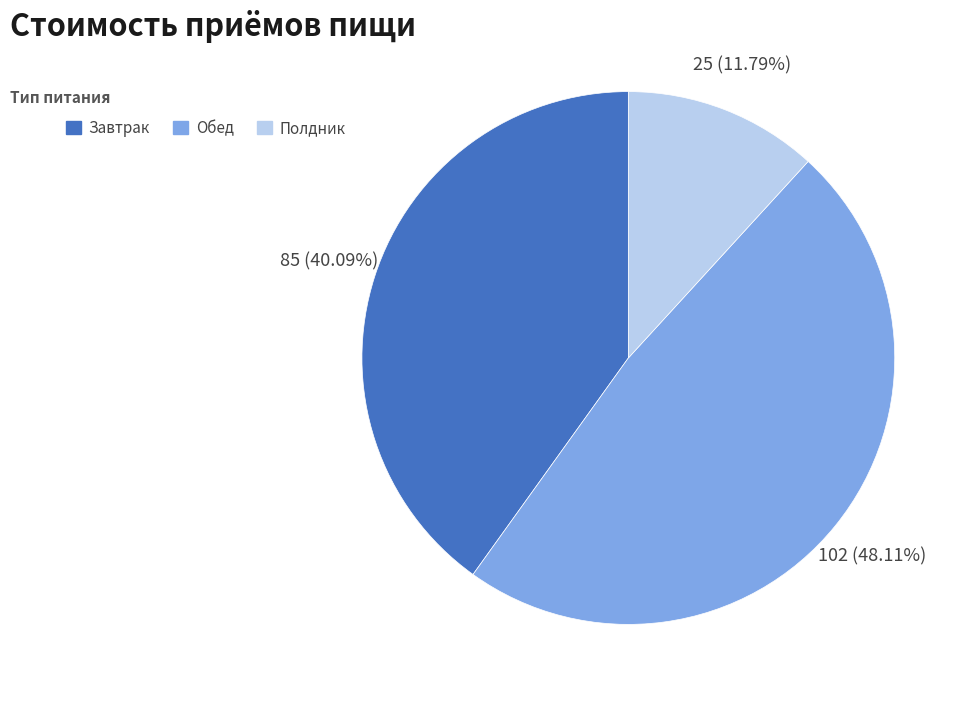

The Обед slice represents 41% of the pie. True or false?

False